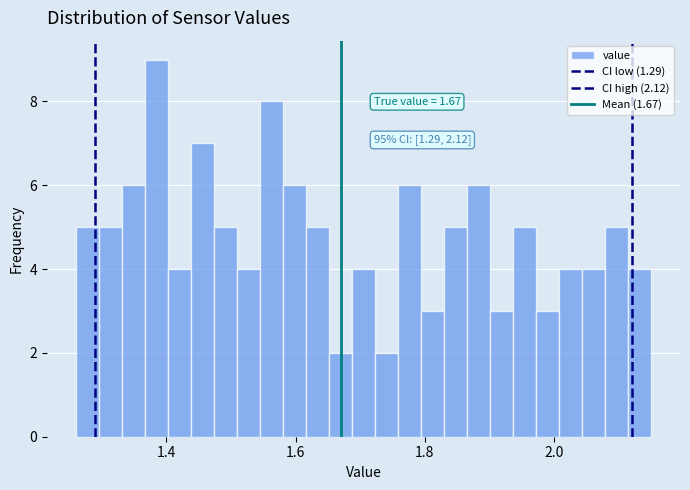

Read against the x-axis, roughly where is the centre of the tallest bar?

1.38